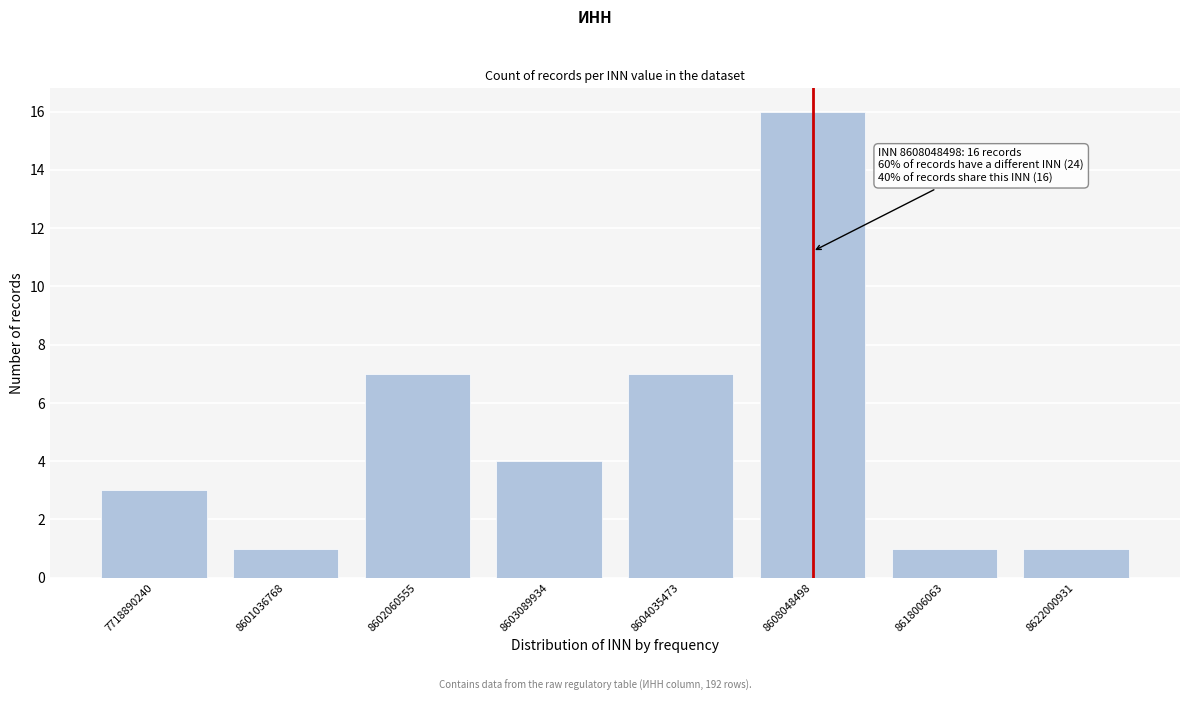

Reading left to right, extract all data points from this chart.

3	1	7	4	7	16	1	1